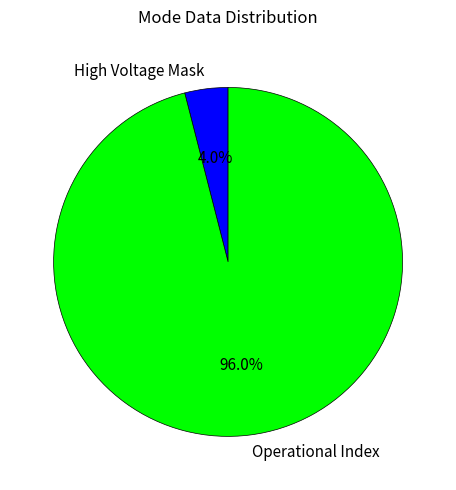

Rank the categories by value from highest to lowest.

Operational Index, High Voltage Mask